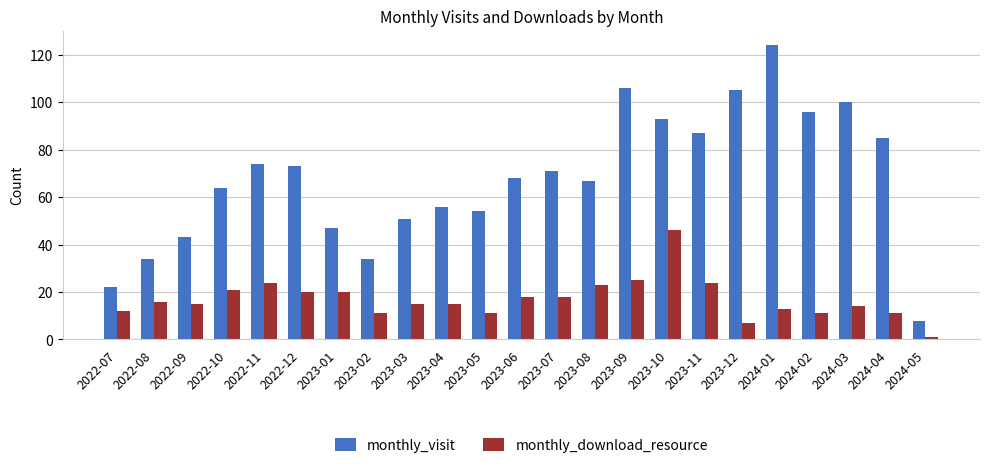

Reading right to left, transcribe all the data shown in this chart.

monthly_visit: 8	85	100	96	124	105	87	93	106	67	71	68	54	56	51	34	47	73	74	64	43	34	22
monthly_download_resource: 1	11	14	11	13	7	24	46	25	23	18	18	11	15	15	11	20	20	24	21	15	16	12